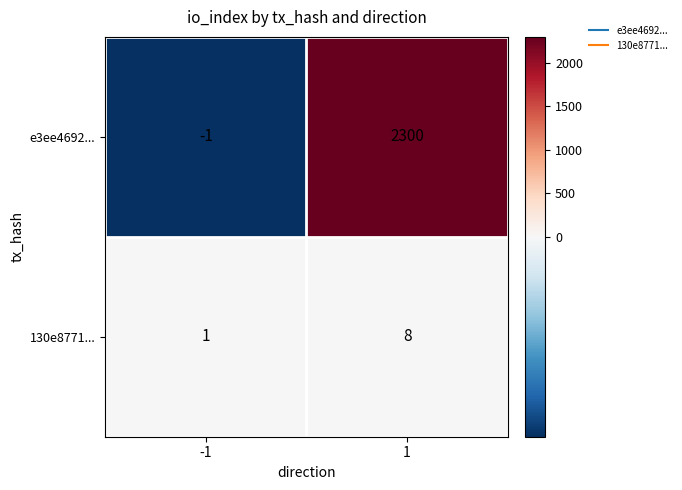

What is the average value of the e3ee4692... series?

1150